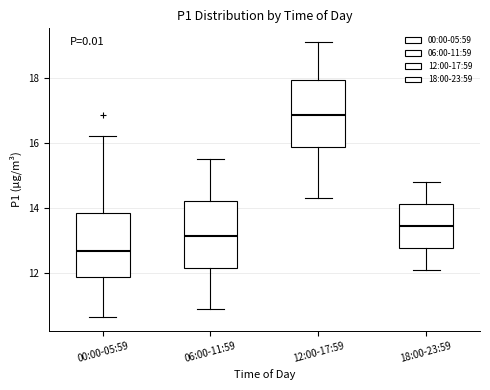

Reading left to right, read every box against the y-axis: the position of its median line, the range the box covers, and the ends of its whiskers. The values are not printed on the chart, so give them approximately, as read against the axis.

00:00-05:59: median 12.8, box 12.0 to 13.8, whiskers 10.6 to 16.2
06:00-11:59: median 13.2, box 12.2 to 14.2, whiskers 11.0 to 15.6
12:00-17:59: median 16.8, box 15.8 to 18.0, whiskers 14.4 to 19.2
18:00-23:59: median 13.4, box 12.8 to 14.2, whiskers 12.2 to 14.8